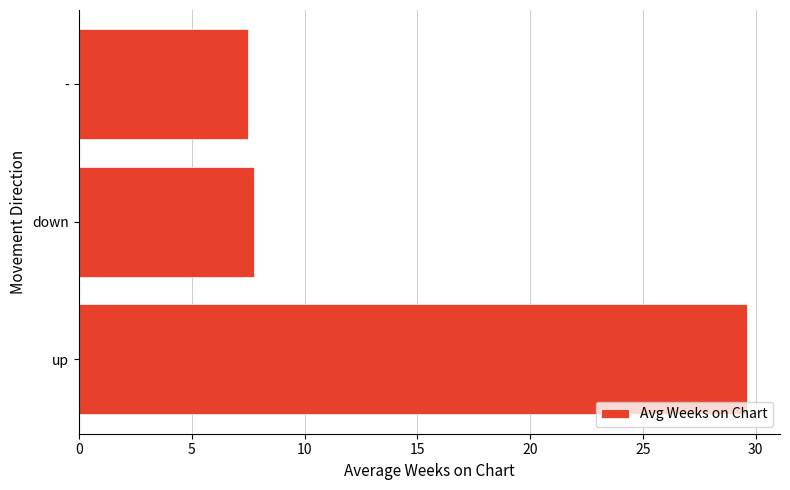

What is the ratio of the value at down to the value at up?

0.3